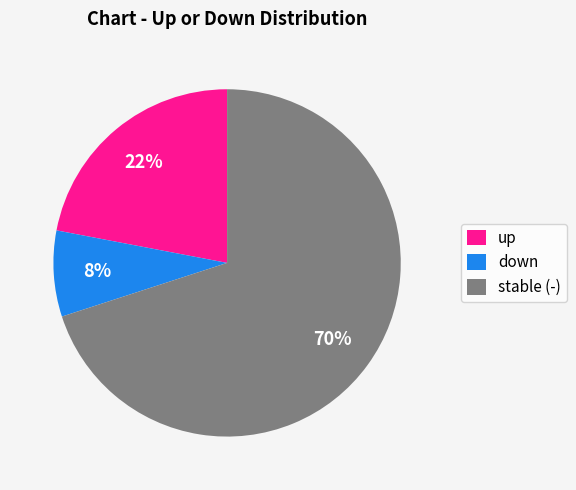

Approximately how many times larger is the value at down compared to up?

0.4